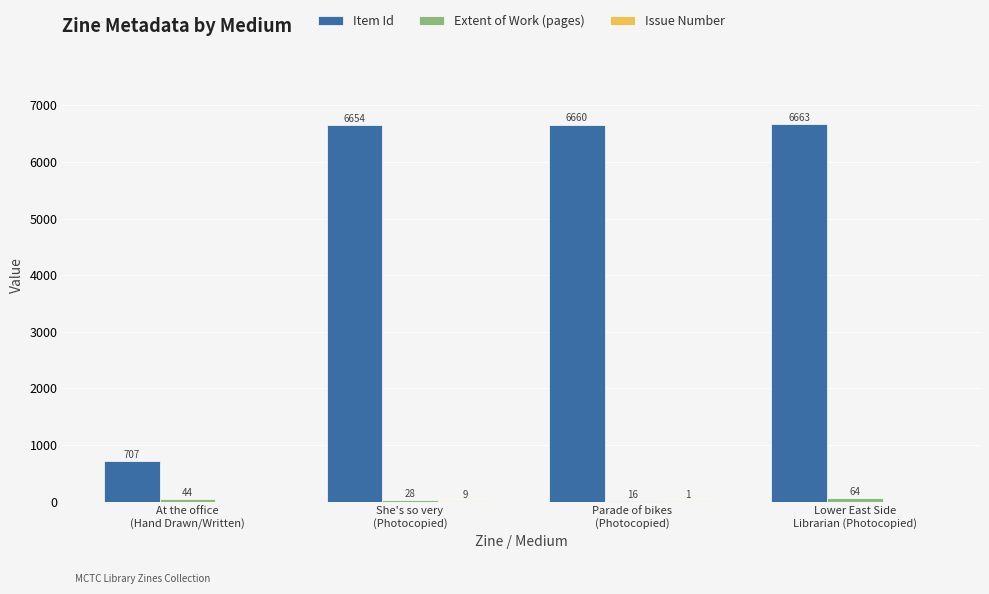

Which series has the largest total across all categories?

Item Id